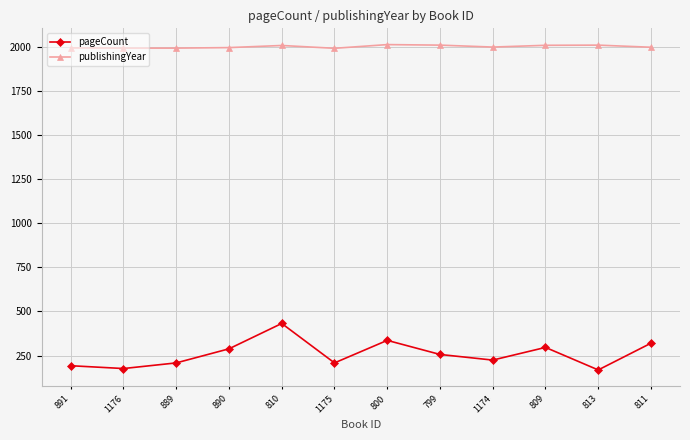

What is the spread (max minus min) of values at 889?

1788